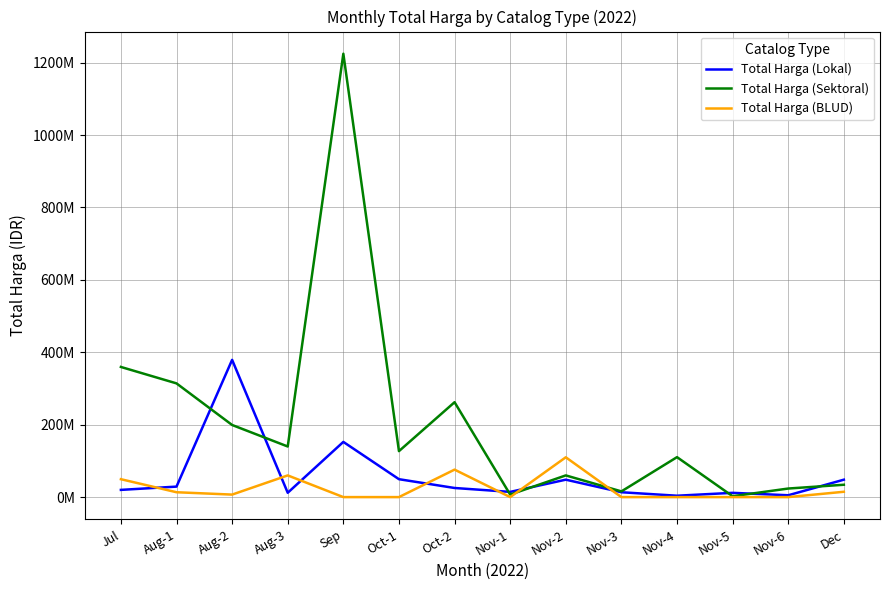

Is it true that Total Harga (Lokal) equals 5093000 at Nov-6?

True